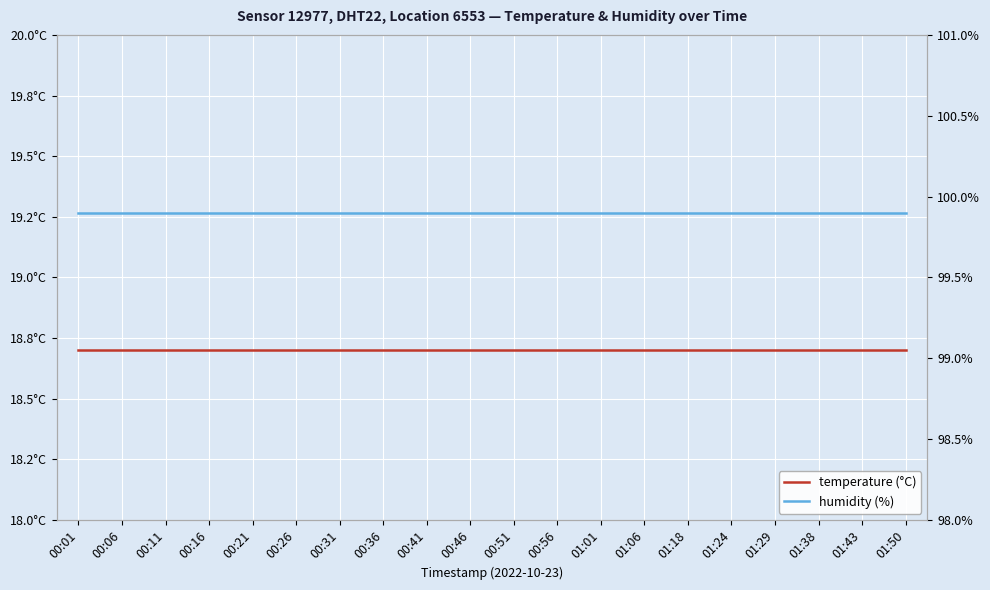

True or false: humidity (%) has a value of 63.3 at 00:41.

False